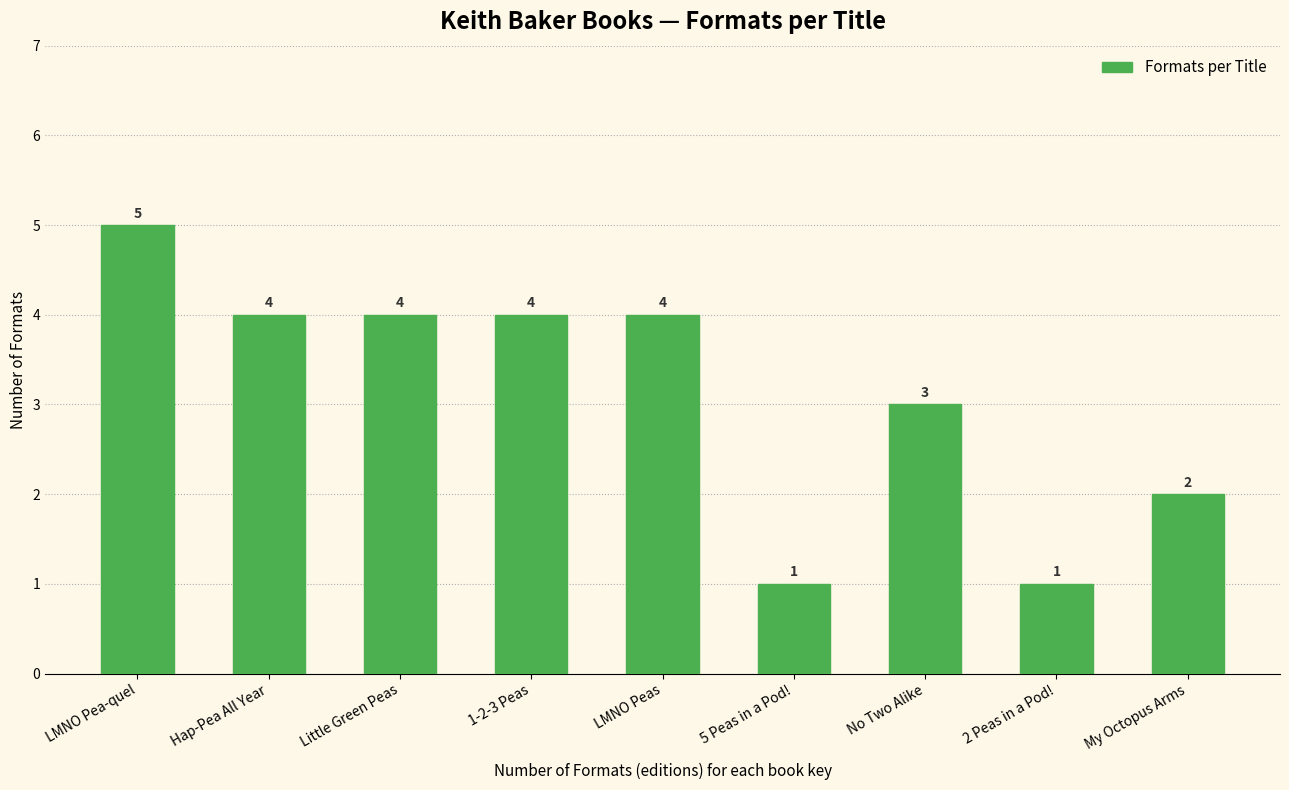

Reading left to right, transcribe all the data shown in this chart.

LMNO Pea-quel=5	Hap-Pea All Year=4	Little Green Peas=4	1-2-3 Peas=4	LMNO Peas=4	5 Peas in a Pod!=1	No Two Alike=3	2 Peas in a Pod!=1	My Octopus Arms=2